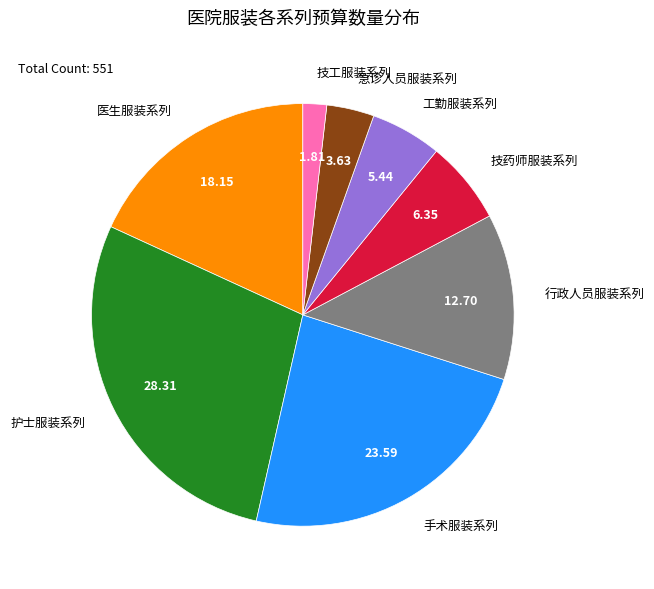

Which category has the smallest portion of the pie?

技工服装系列